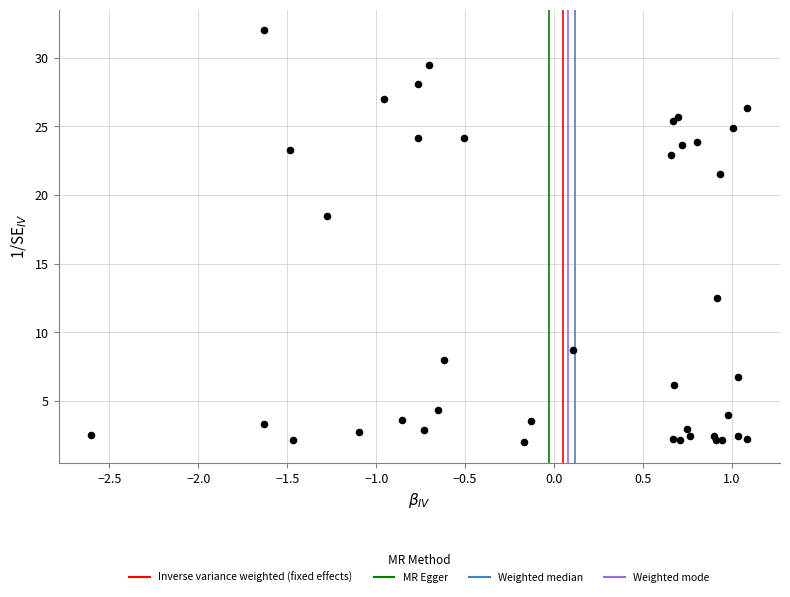

What Y value in the scatter plot is closest to 17?

18.5